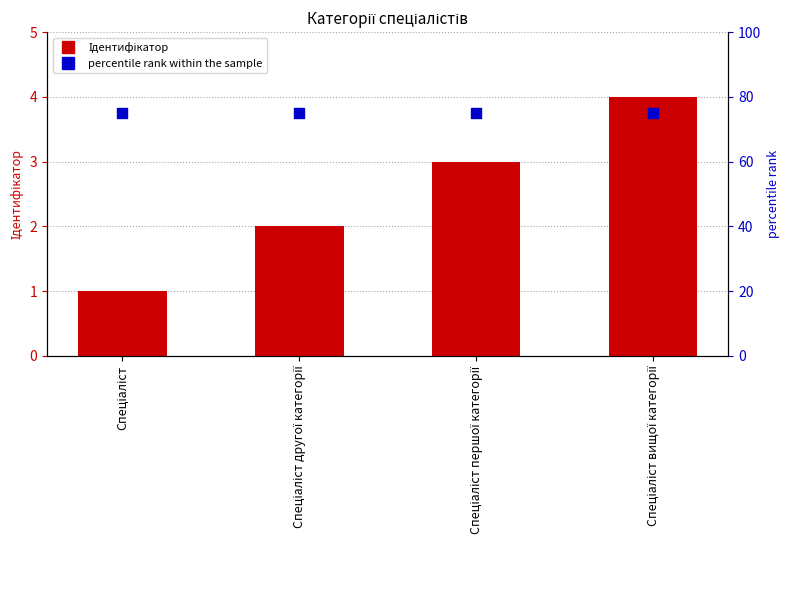

Which series has the widest spread of Y values?

Ідентифікатор